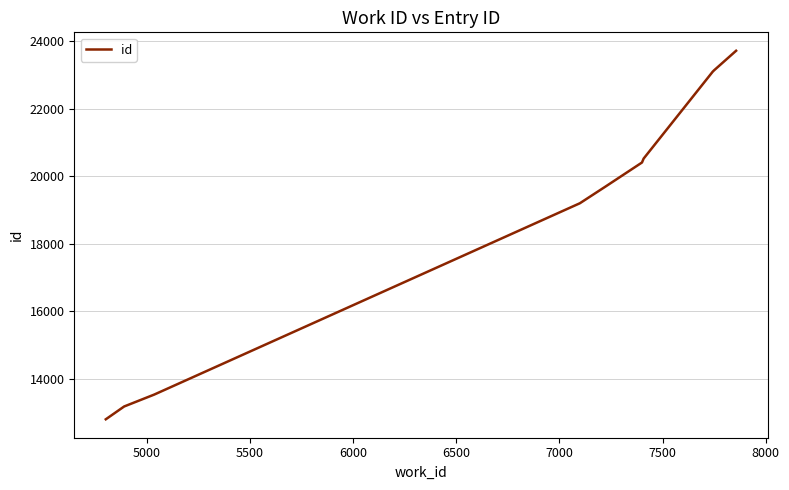

What is the greatest value displayed?

23723